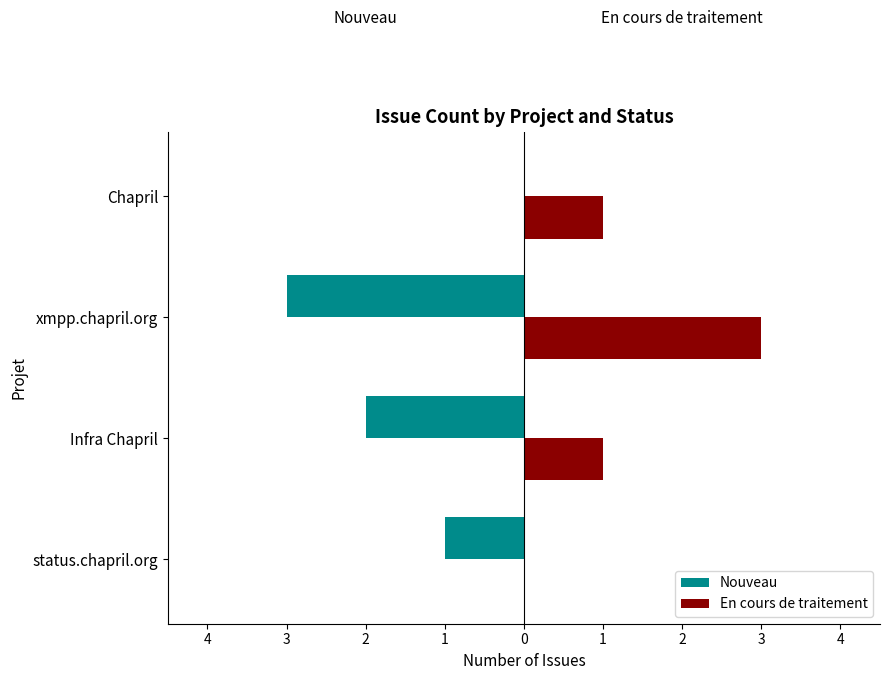

What are all the series names shown in the legend?

Nouveau, En cours de traitement